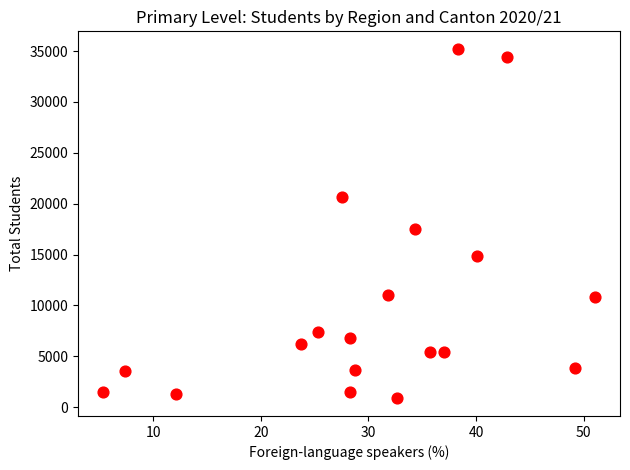

What is the range of Y values (max minus min)?

34357